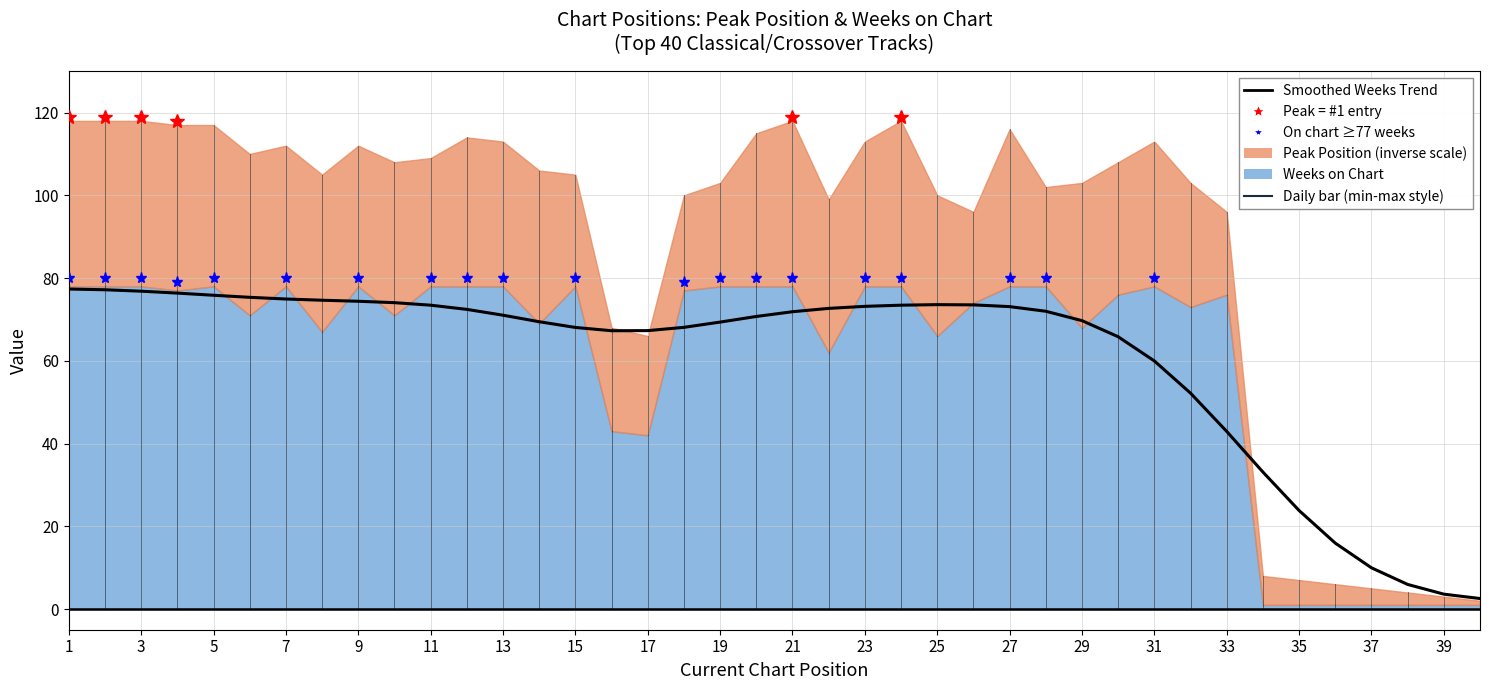

What is the difference between the maximum and minimum values?

74.8